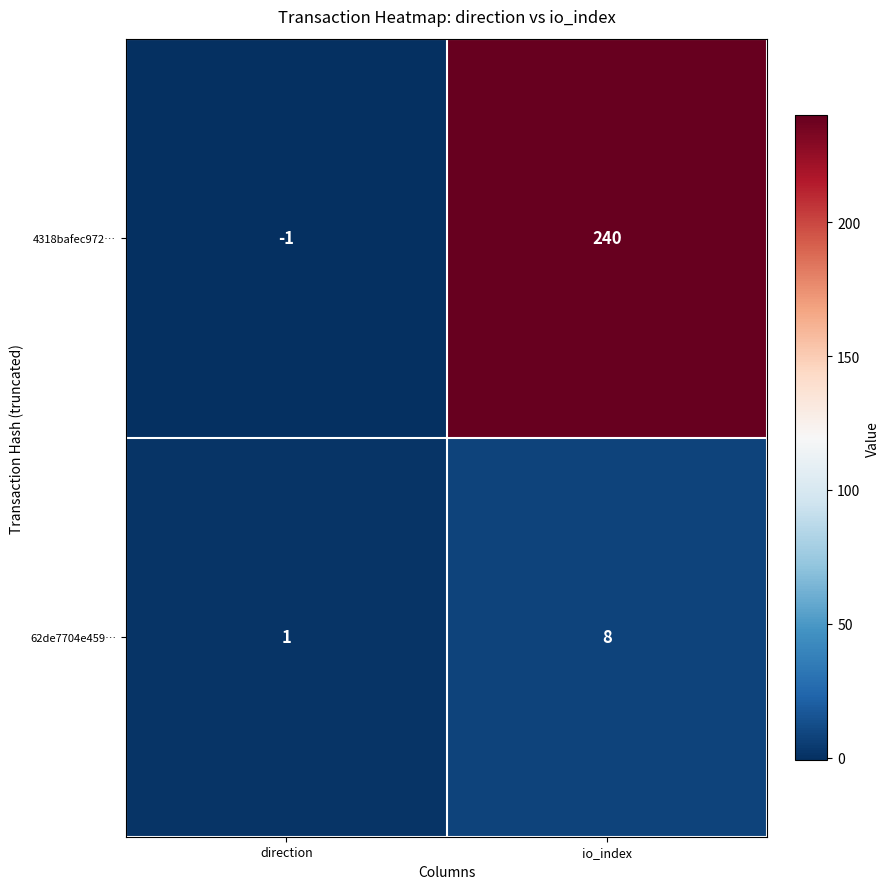

Which category has the lowest value across all series?

direction